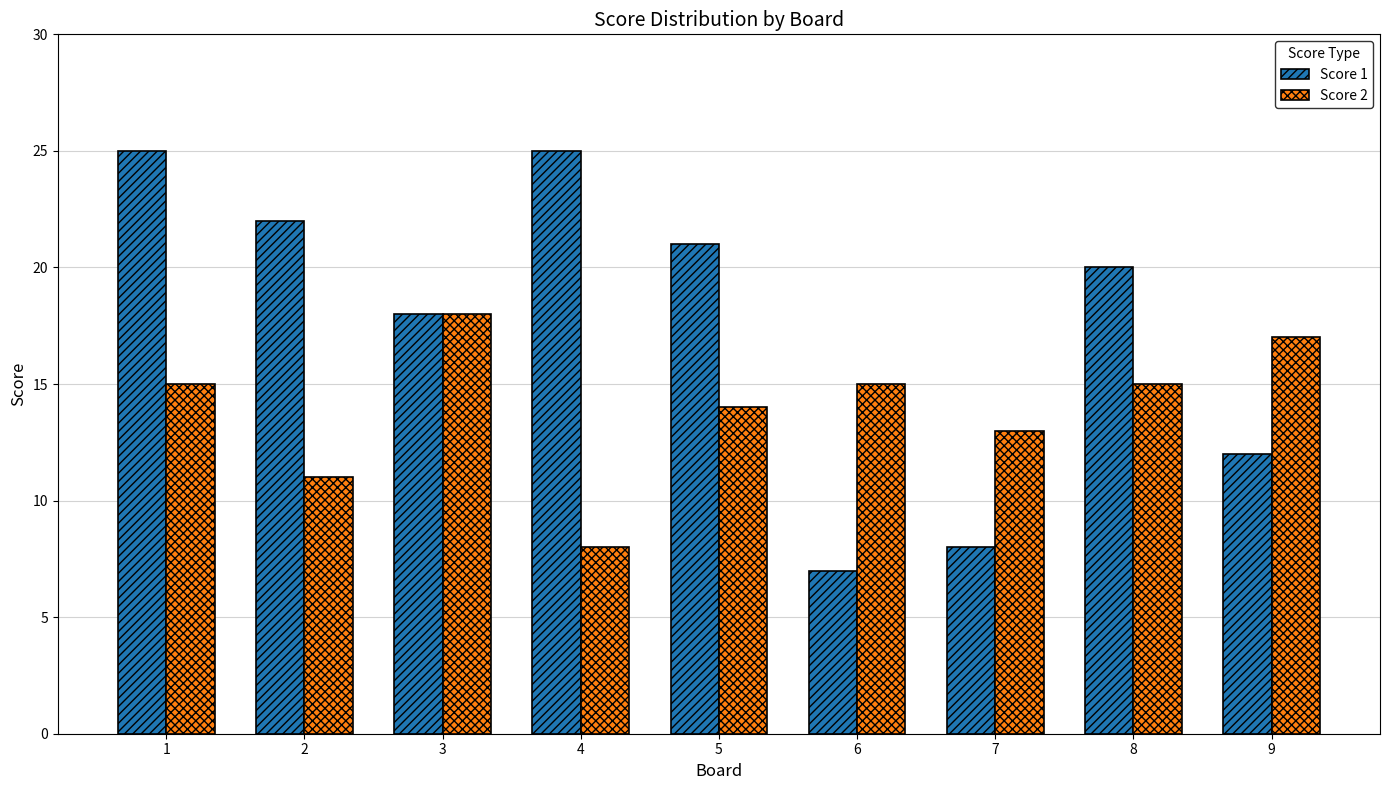

The Score 2 series shows 15 at 6. True or false?

True